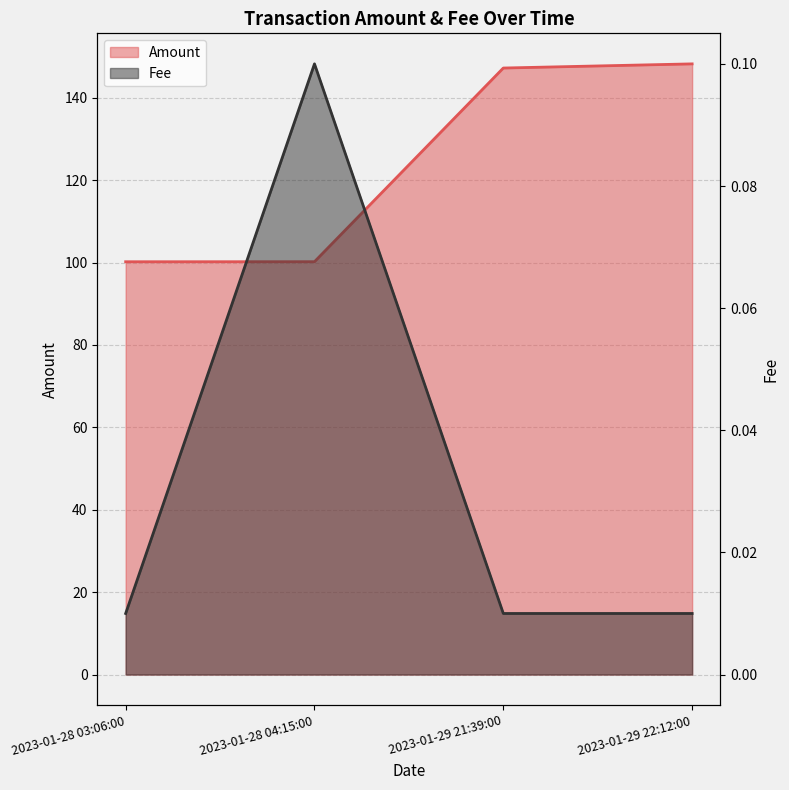

The Fee series shows 0.0 at 2023-01-29 21:39:00. True or false?

False